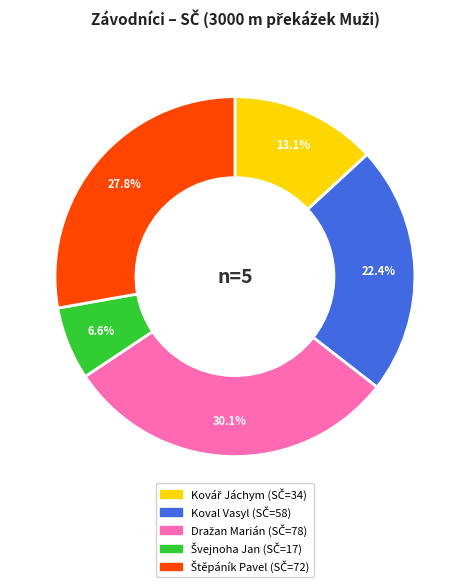

What portion of the pie excludes Koval Vasyl?

77.6%